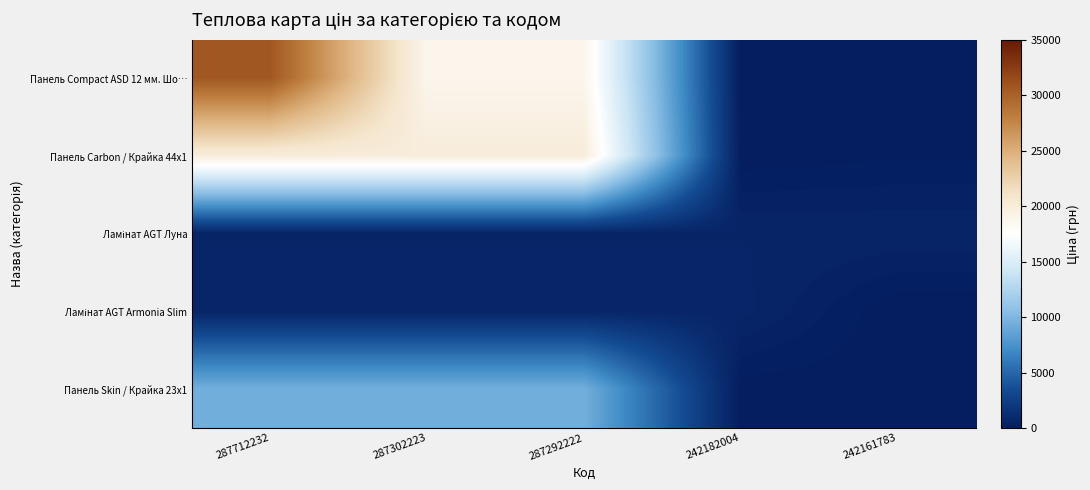

List the series in order of their peak value, highest first.

Панель Сompact ASD 12 мм. Шо…, Панель Carbon / Крайка 44x1, Панель Skin / Крайка 23x1, Ламінат AGT Armonia Slim, Ламінат AGT Луна